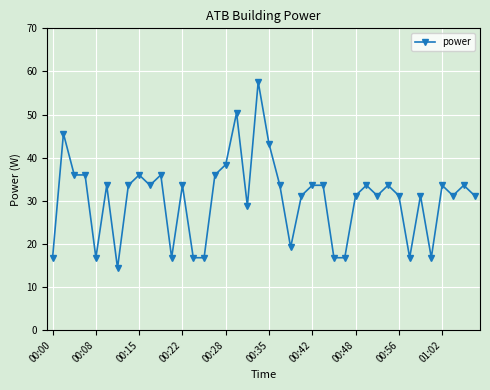

True or false: there are more than 0 points higher than both neighbors.

True